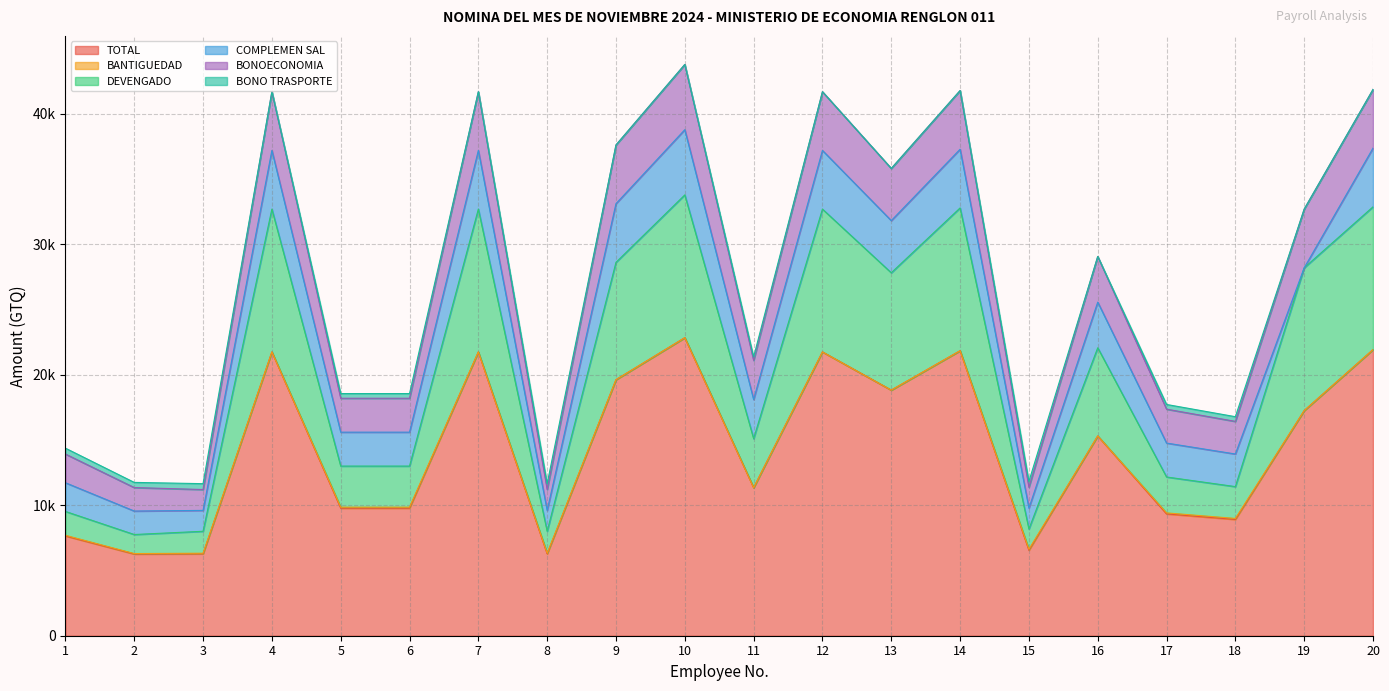

How many interior local valleys does the BONOECONOMIA series have?

6